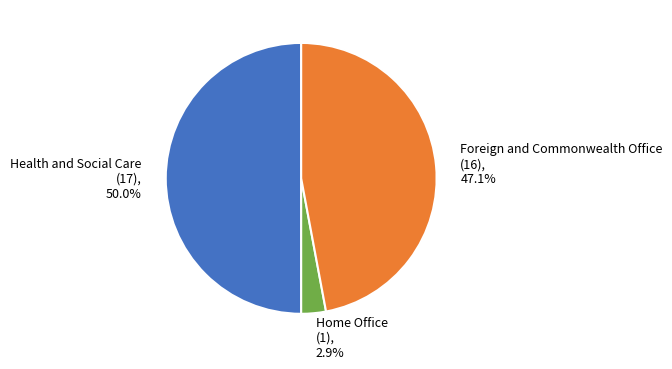

To the nearest percent, what percentage of the pie is Foreign and Commonwealth Office (16)?

47%